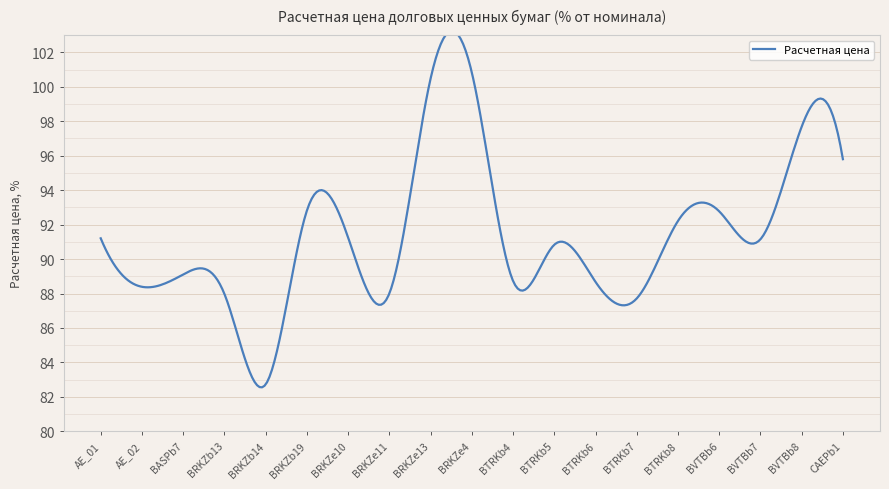

Approximately how many times larger is the value at BVTBb7 compared to AE_02?

1.0